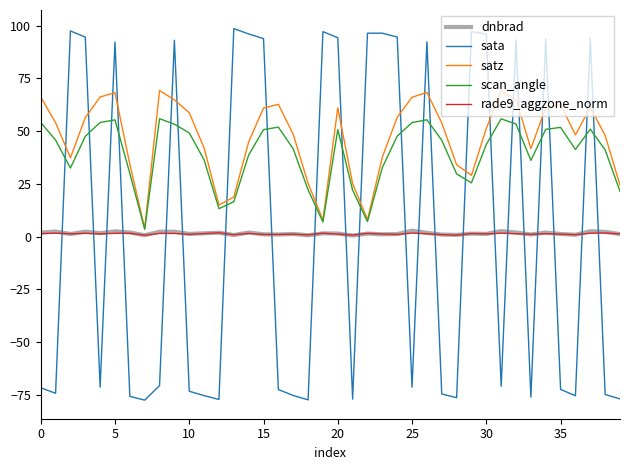

What is the average value of the satz series?

47.0